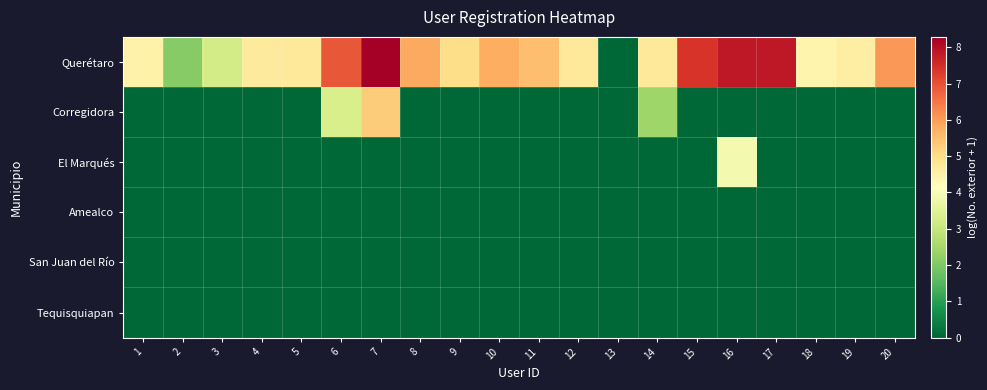

Which series has the widest spread of values?

Querétaro